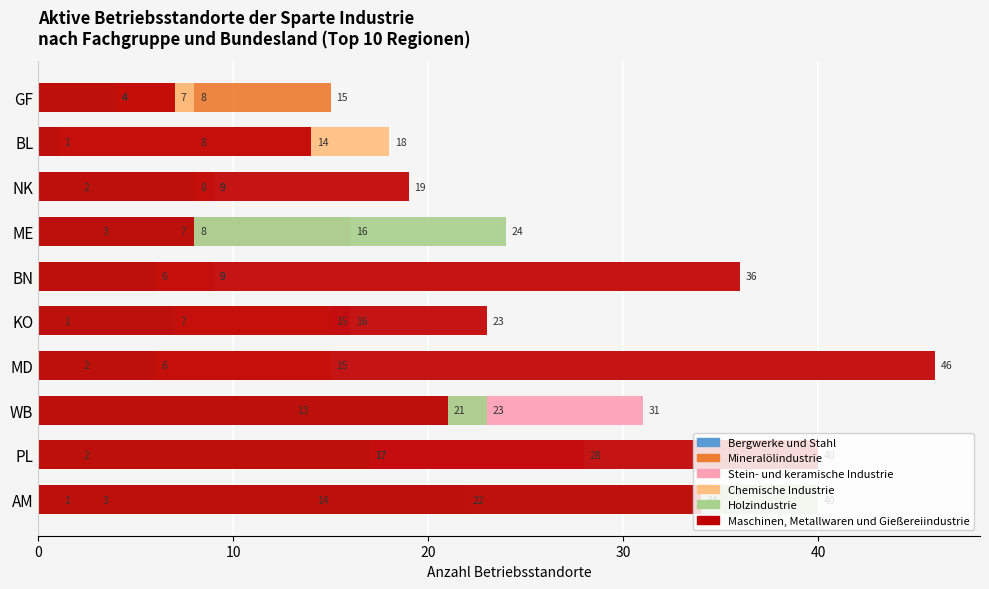

What is the minimum value for Maschinen, Metallwaren und Gießereiindustrie?

7